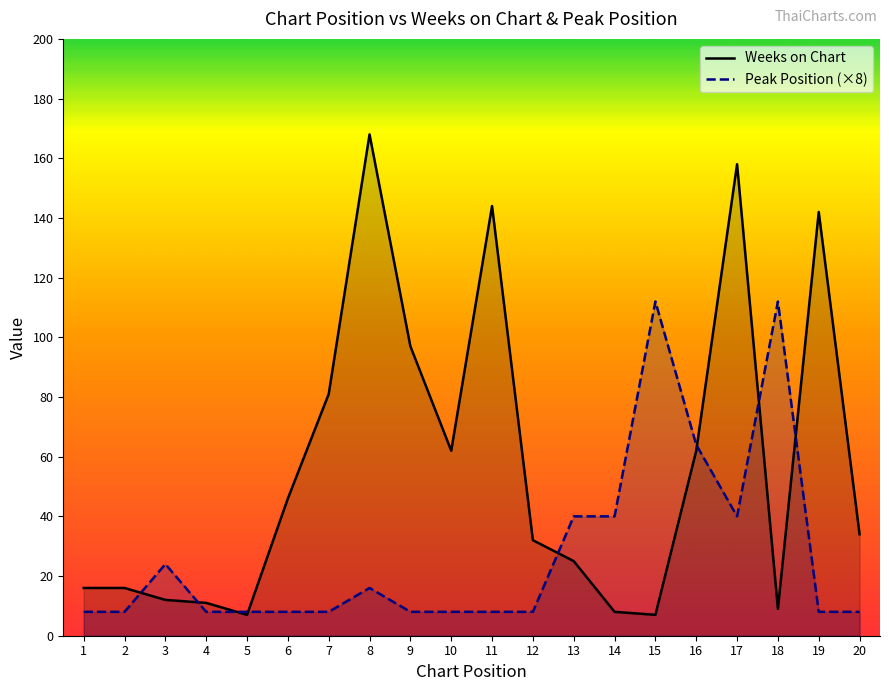

What is the average value of the Peak Position series?

27